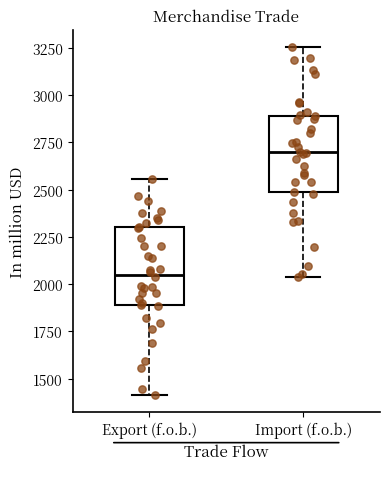

Which box's median line is the lowest?

Export (f.o.b.)